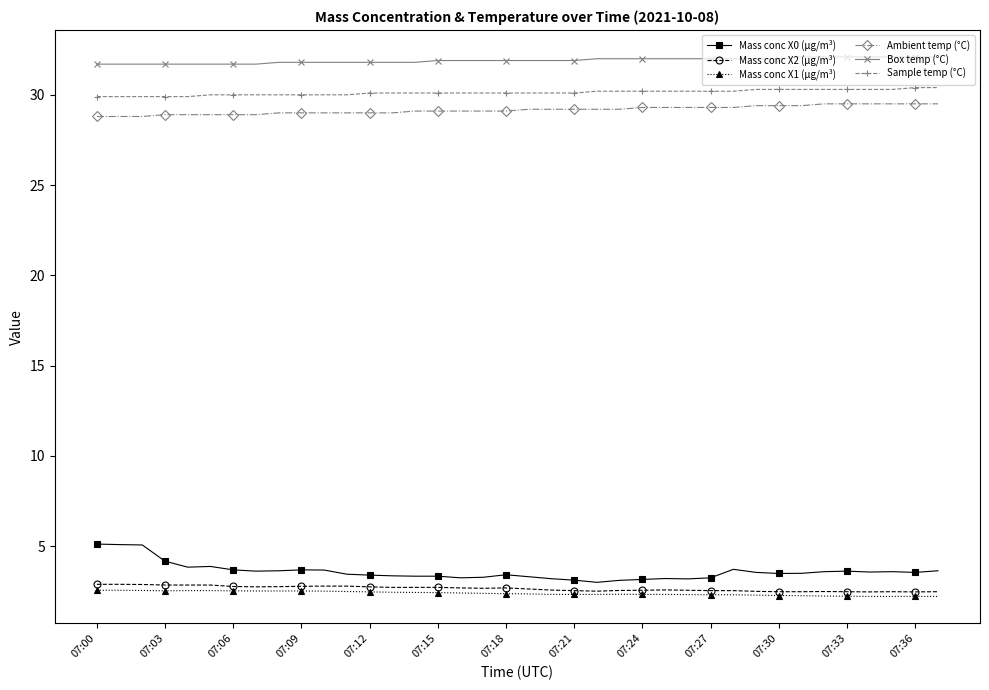

How many distinct data groups are displayed?

6